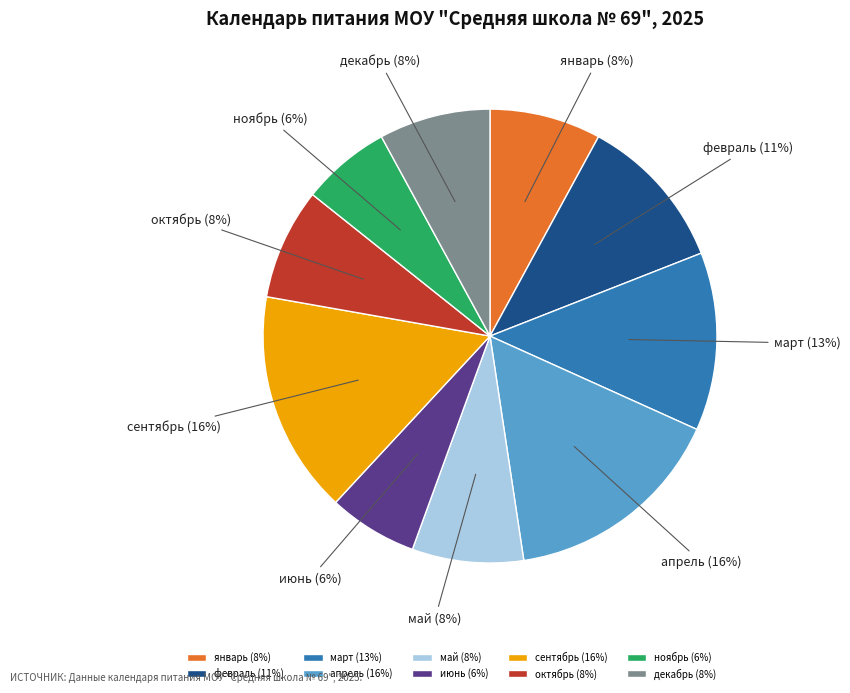

To the nearest percent, what is the combined percentage of февраль and ноябрь?

17%